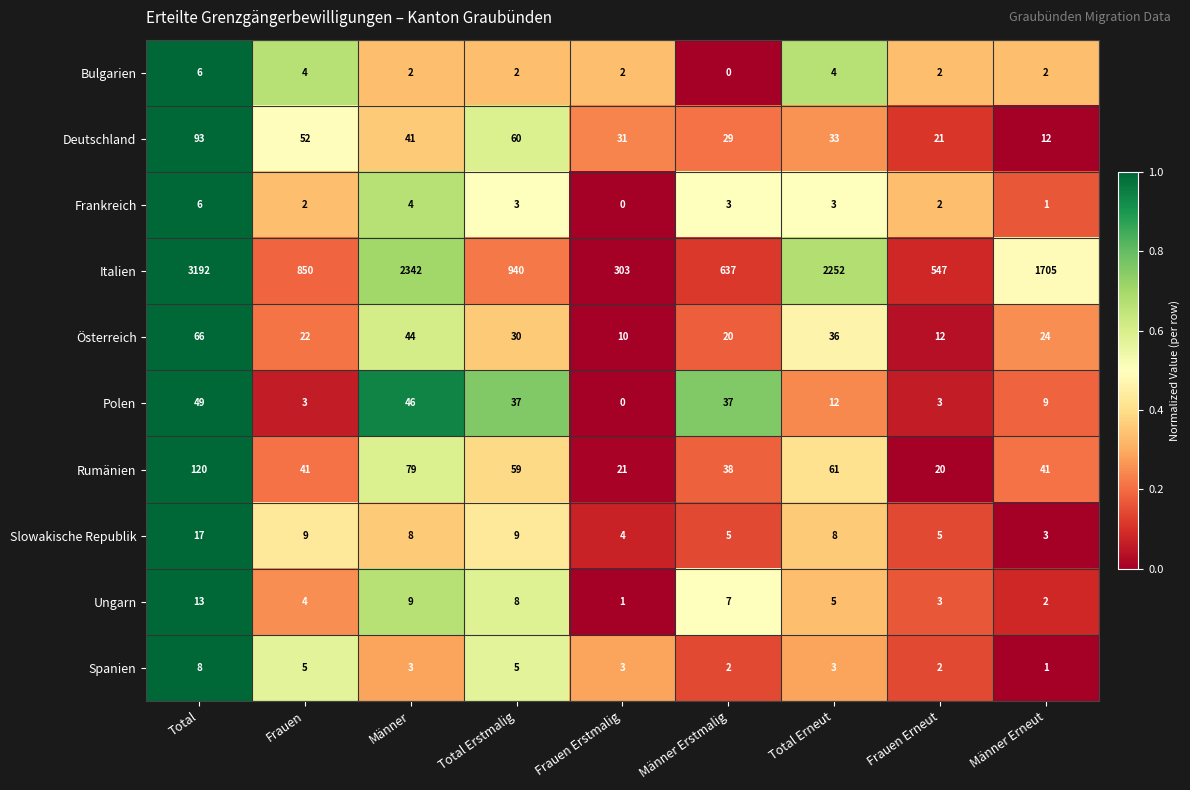

Count the number of data series in this chart.

10